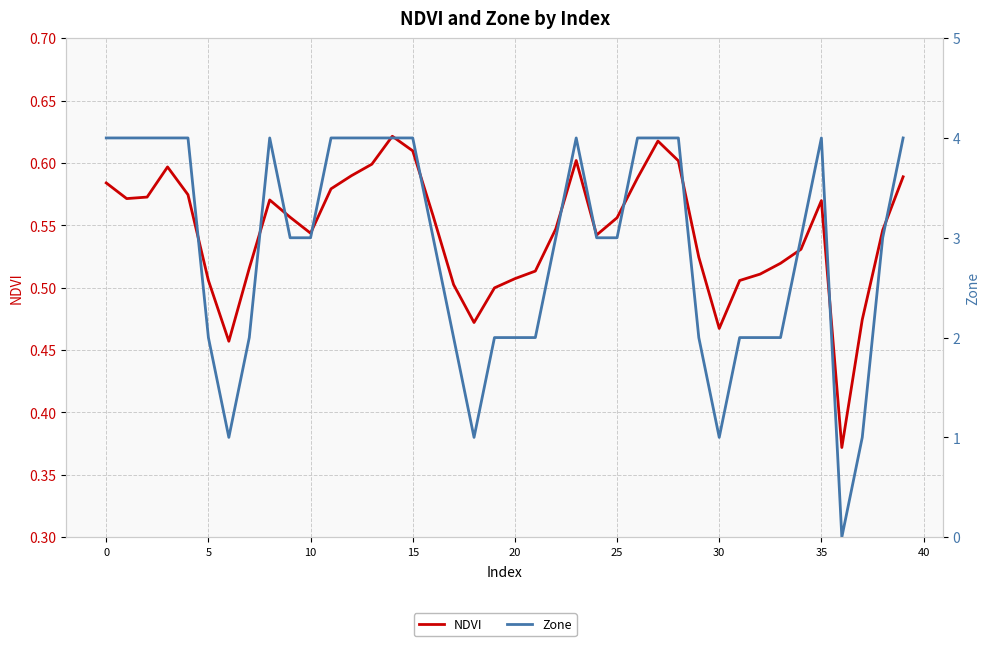

Which series has the widest spread of values?

Zone